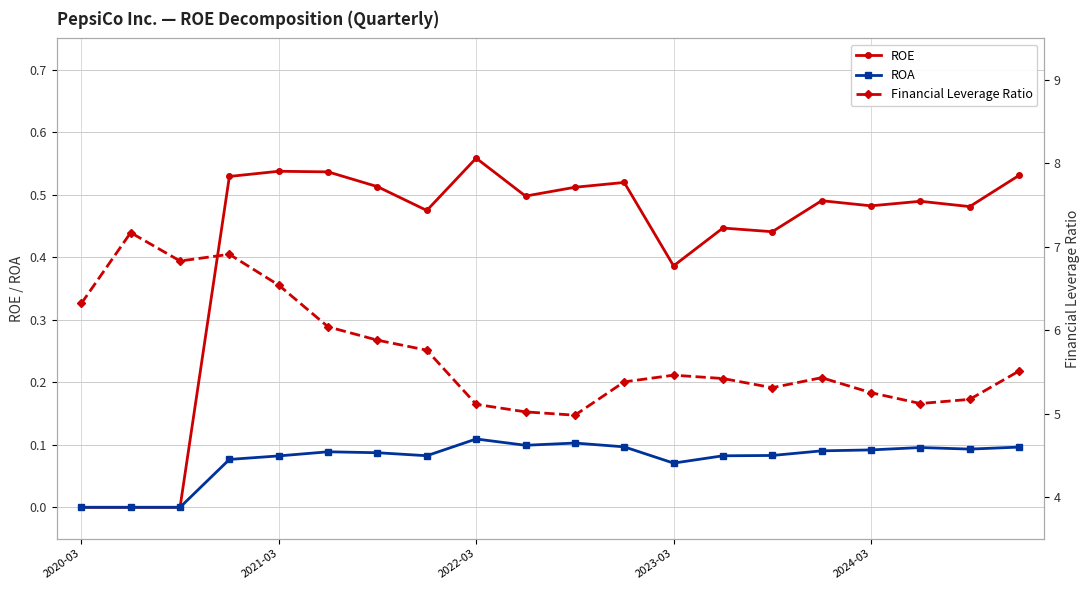

Which category has the highest value in the ROE series?

2022-03